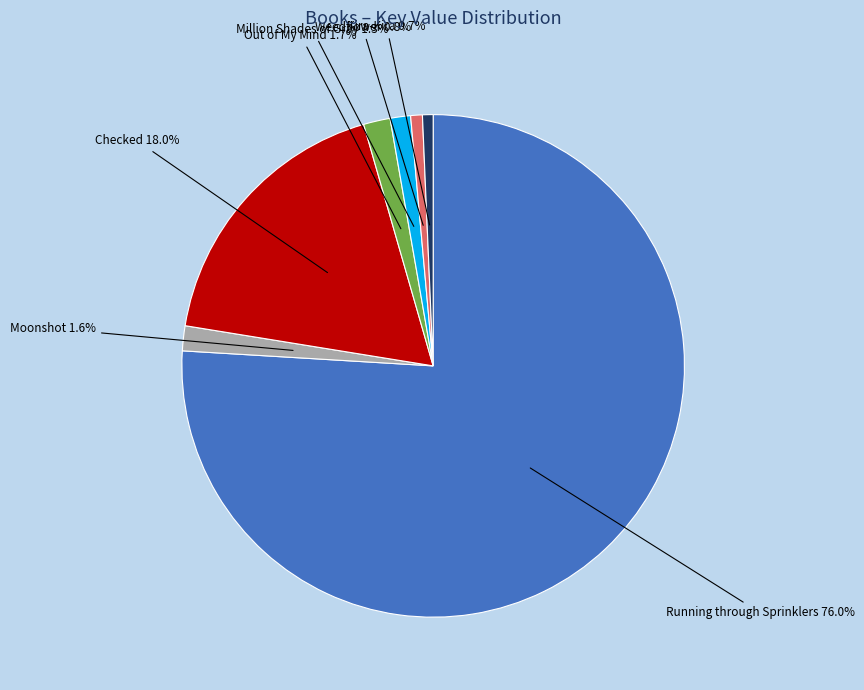

How many slices are in this pie chart?

7